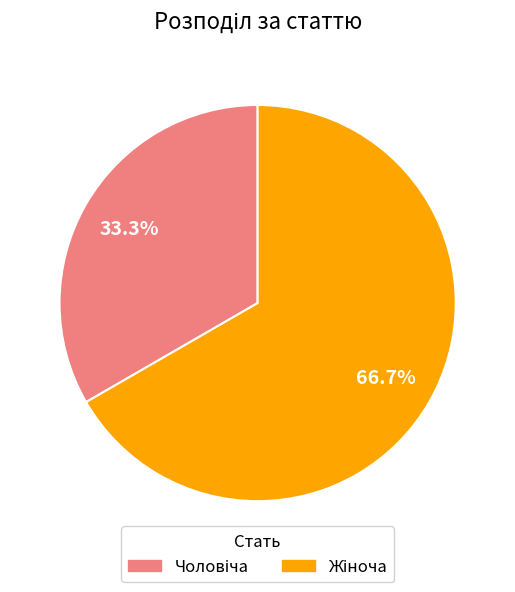

Is there any slice that represents more than half of the pie?

Yes